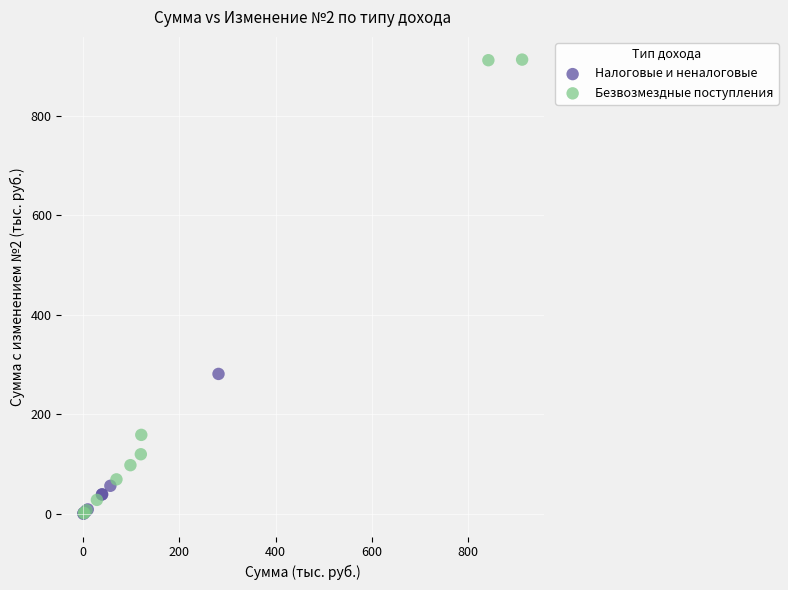

What are all the series names shown in the legend?

Налоговые и неналоговые, Безвозмездные поступления